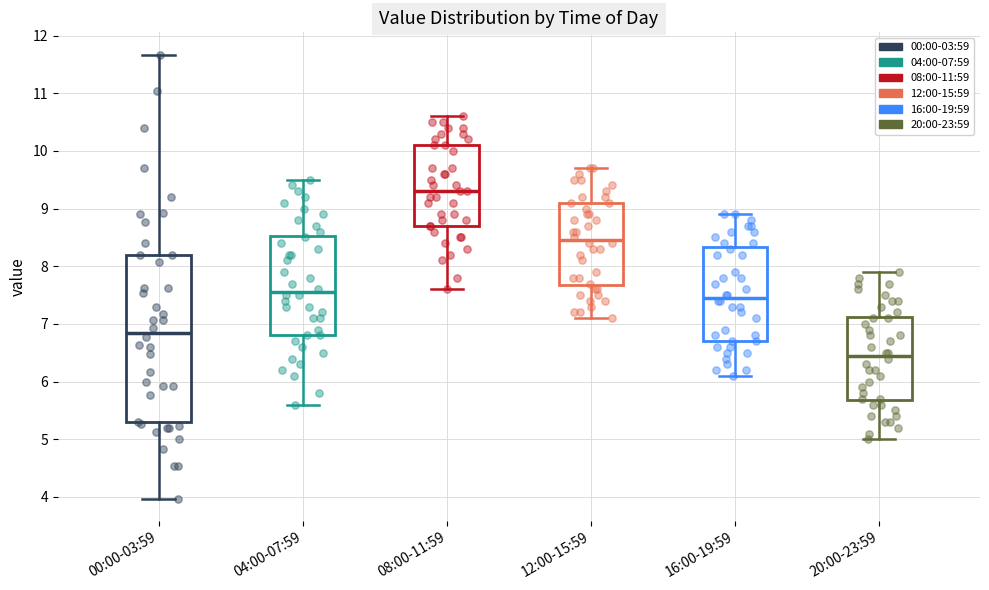

Where is the lower edge of the box for 00:00-03:59 on the y-axis? The values are not printed on the chart, so give them approximately, as read against the axis.

5.3